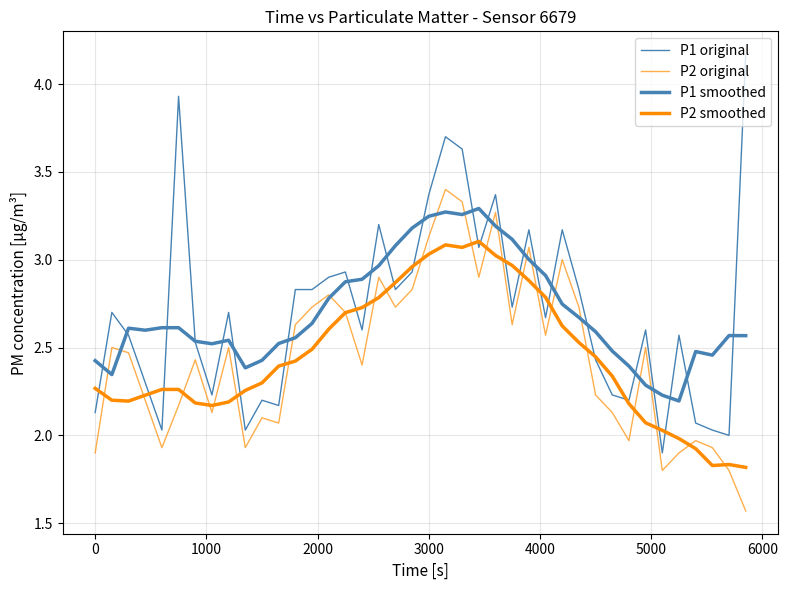

Does the chart display data point markers on the line(s)?

No